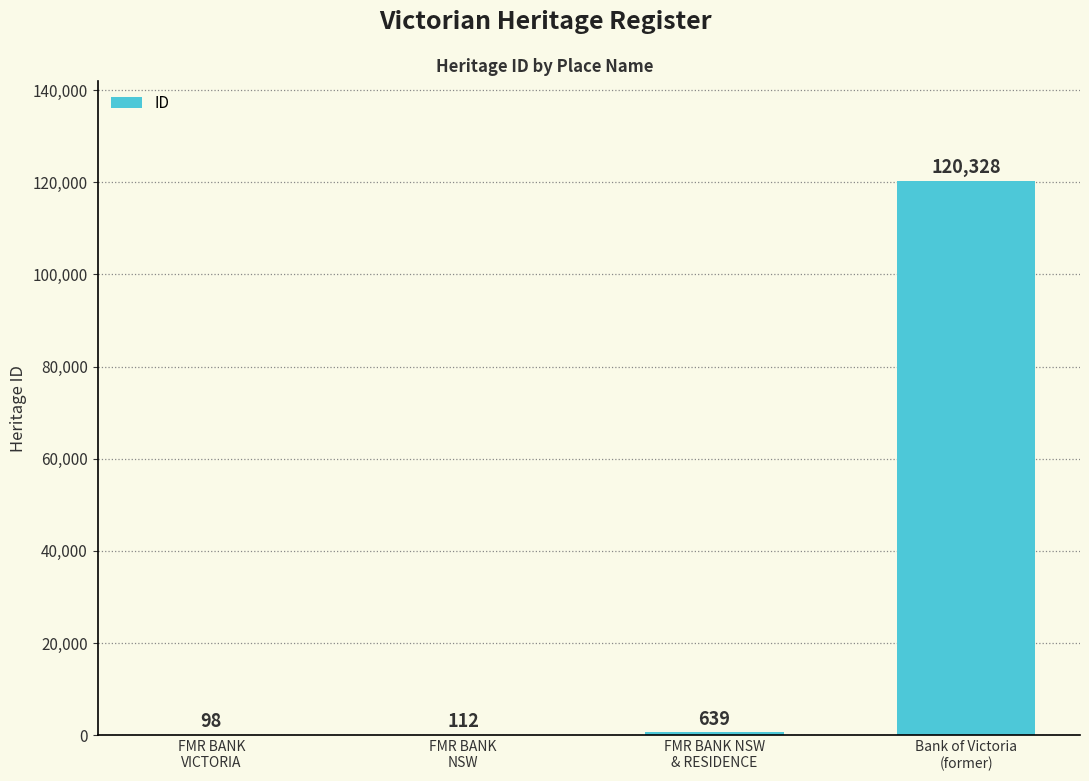

Reading left to right, transcribe all the data shown in this chart.

98	112	639	120328